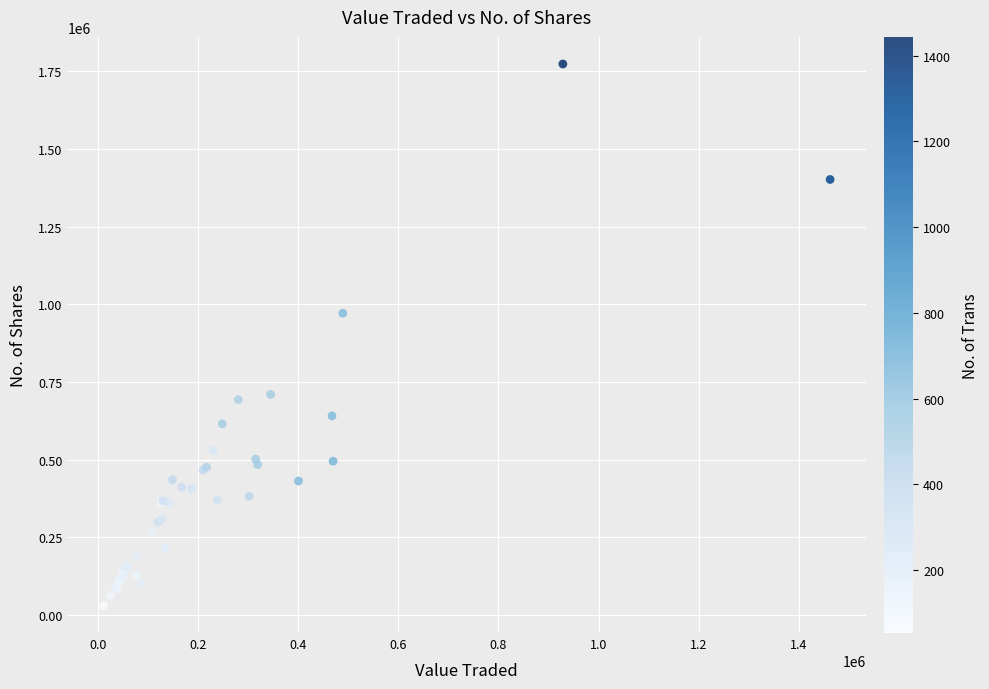

What Y value in the scatter plot is closest to 901122?

971041